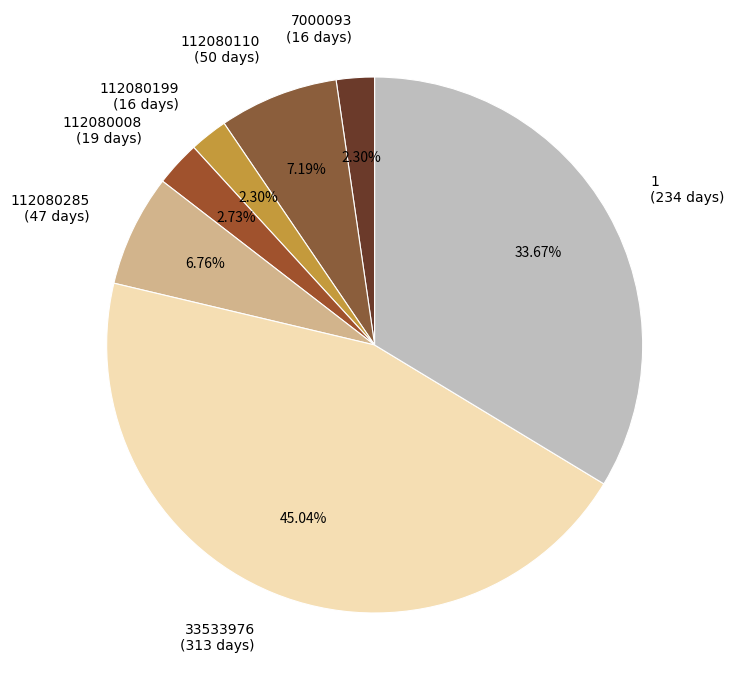

Does 112080110 (50 days) represent more than half of the total?

No